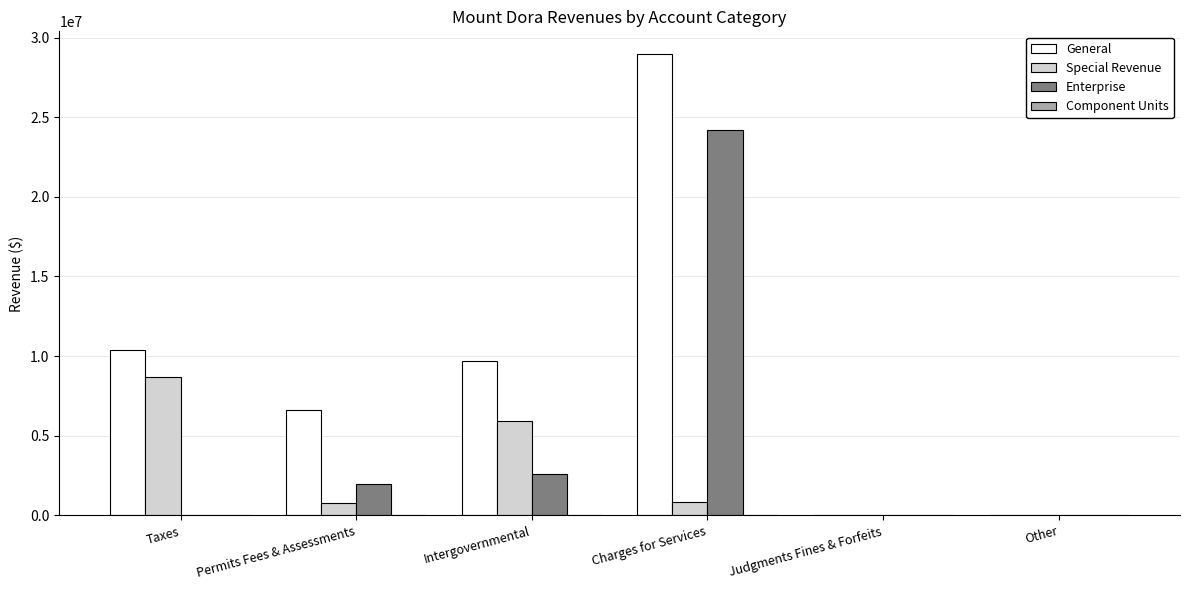

Where does the Special Revenue series first go above 862597?

Taxes